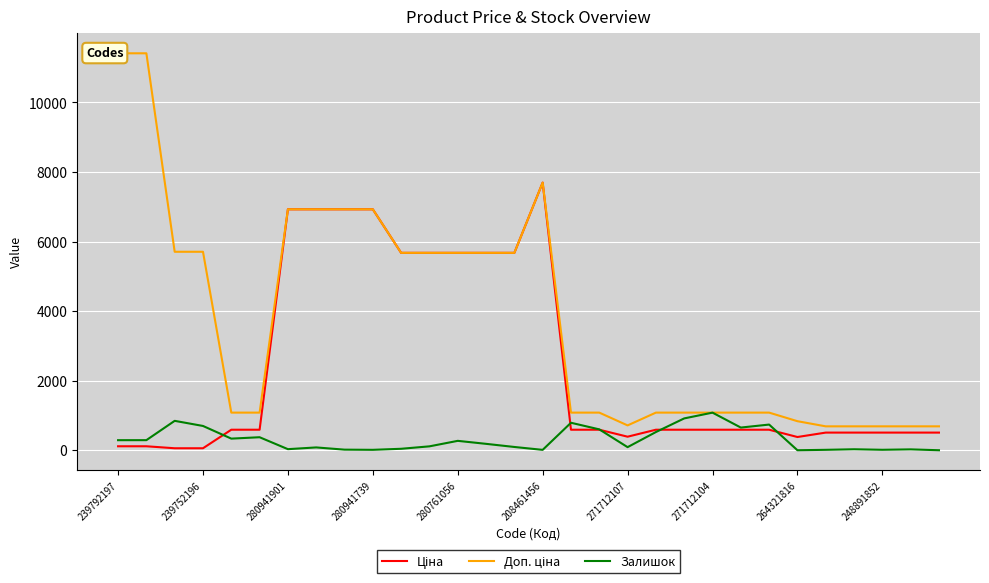

What is the maximum value shown in the chart?

11410.0